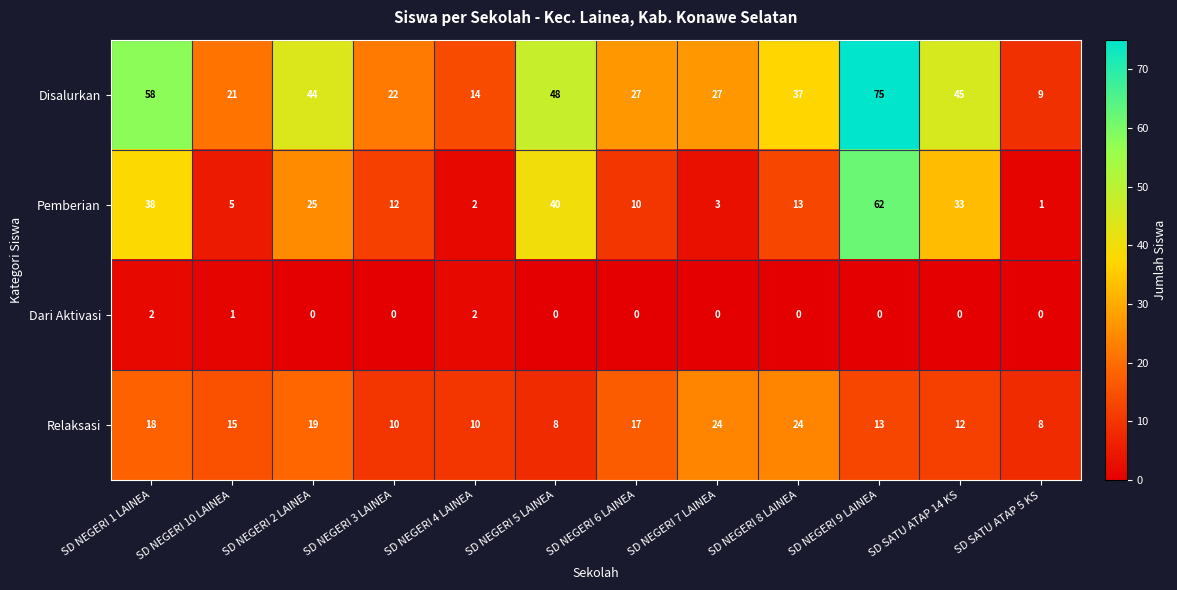

Read the Pemberian value at SD SATU ATAP 14 KS, to the nearest 10.

30